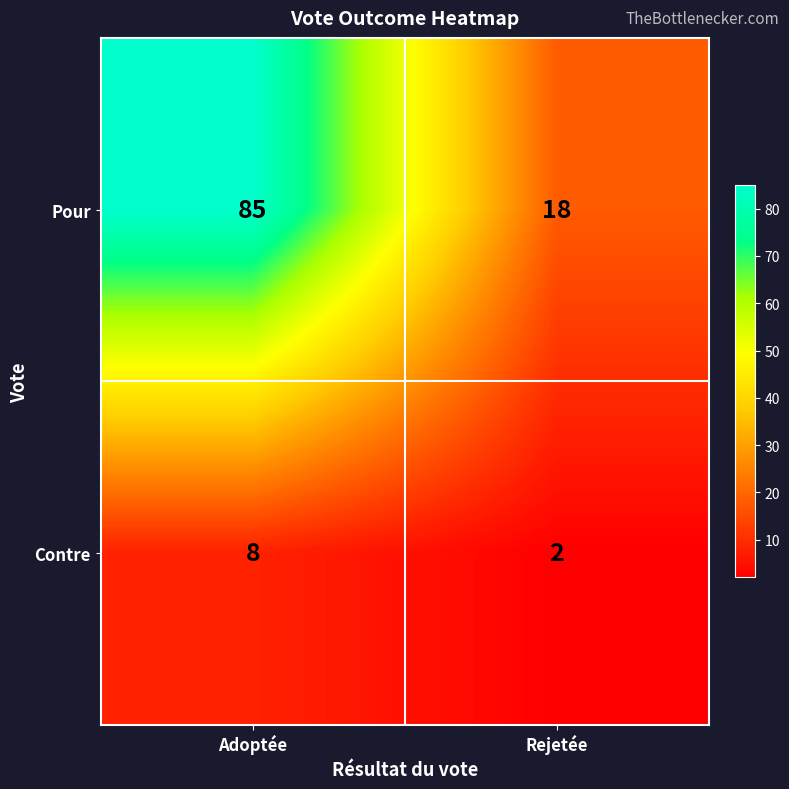

Rank the series at Rejetée from lowest to highest value.

Contre, Pour